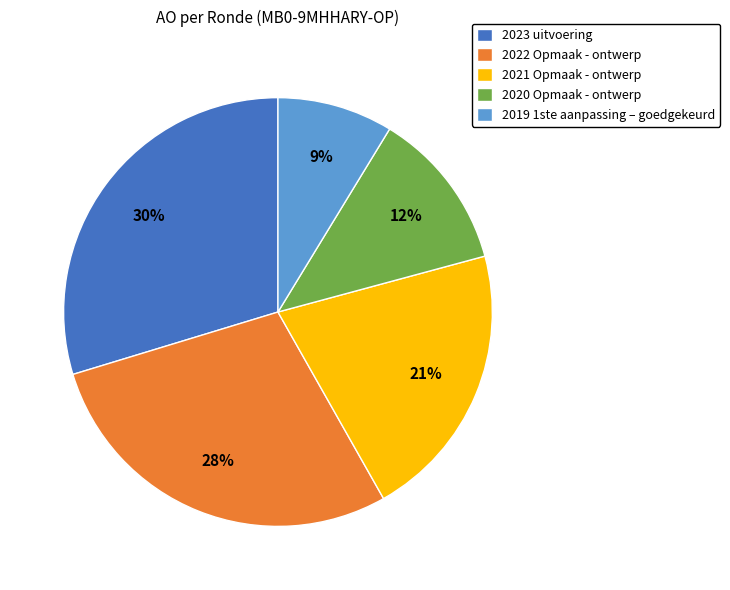

Which slice is the largest?

2023 uitvoering